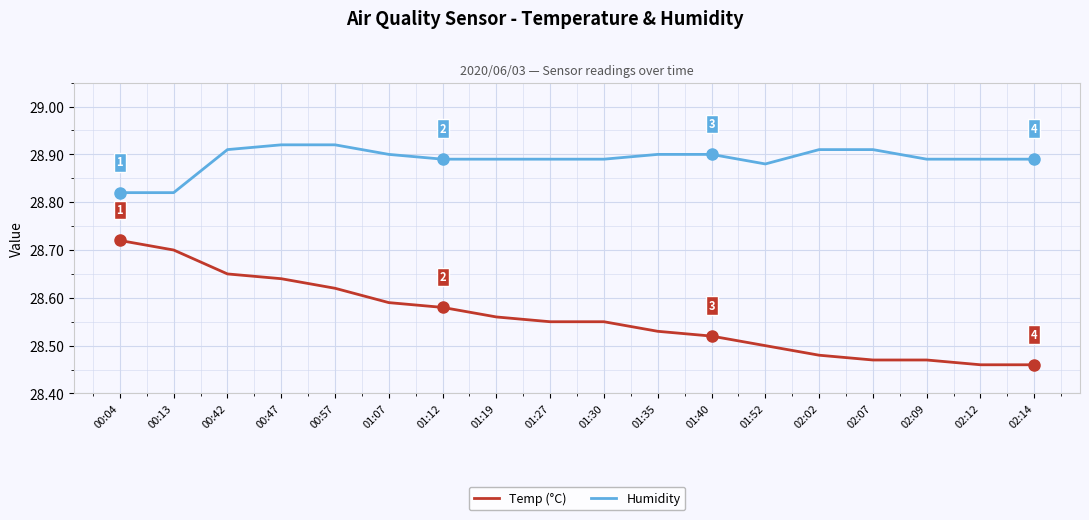

Which series changed the most between 01:19 and 01:52?

Temp (°C)